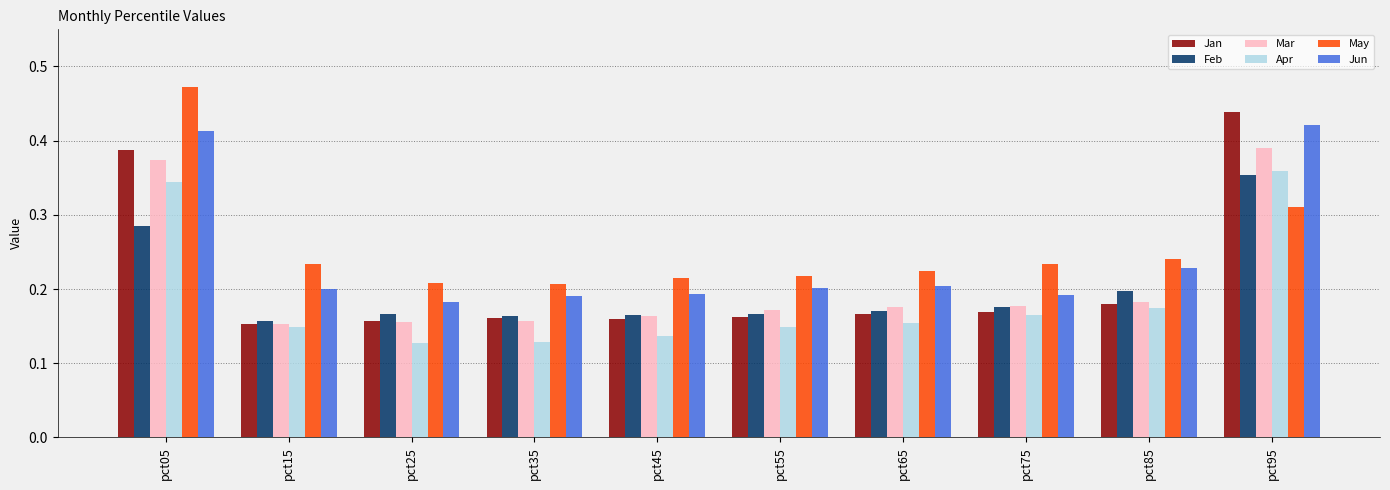

Which label corresponds to the largest value in the chart?

pct05